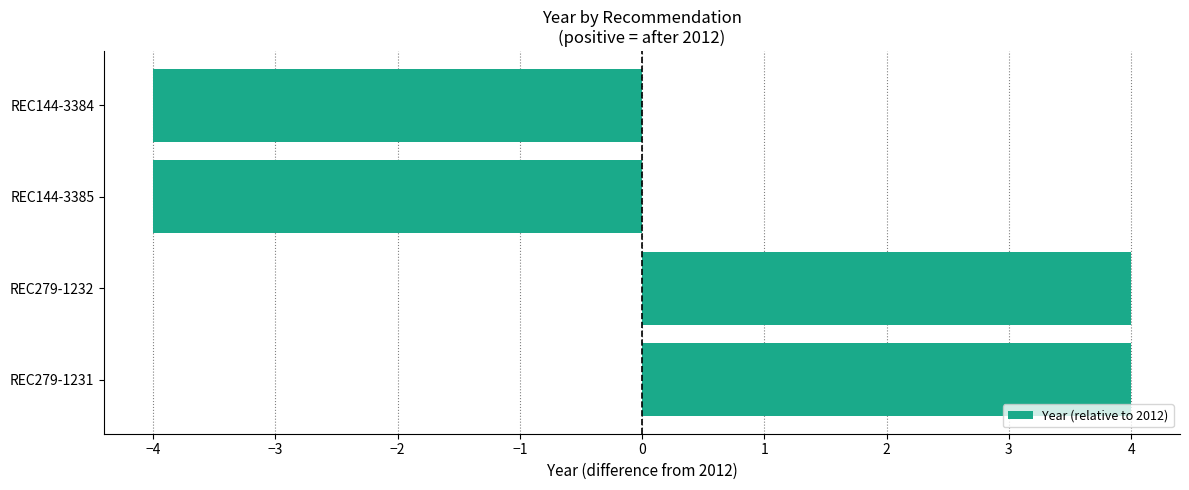

The chart shows a value of 4 at REC279-1232. True or false?

True